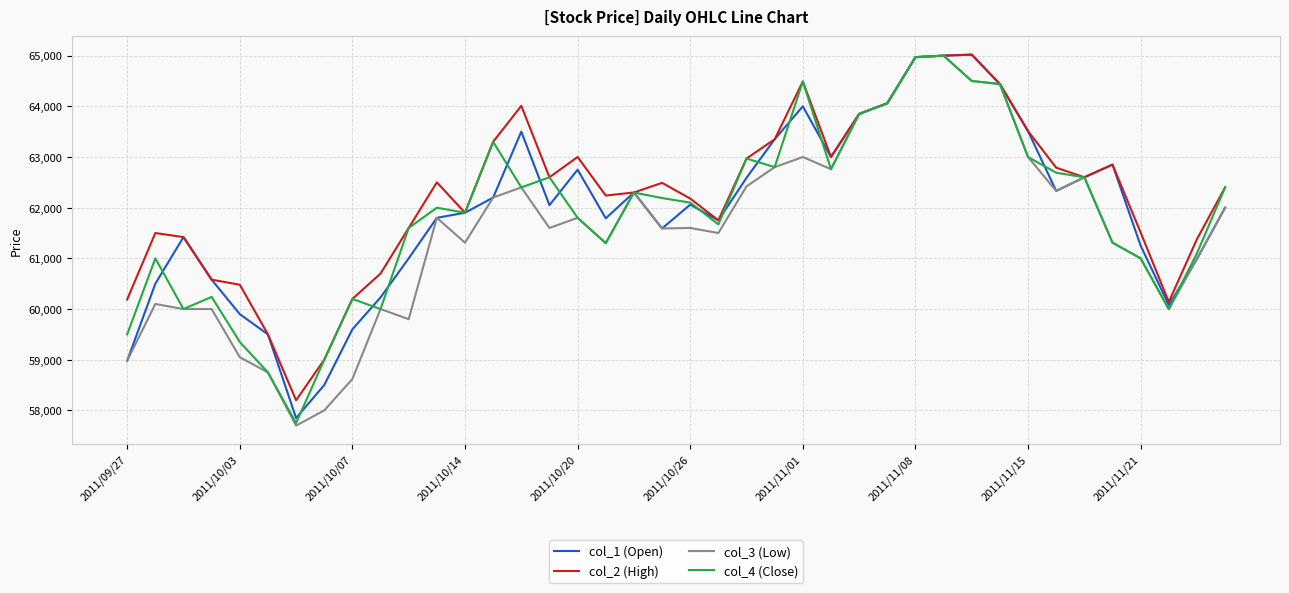

What is the highest value of the col_2 (High) series?

65020